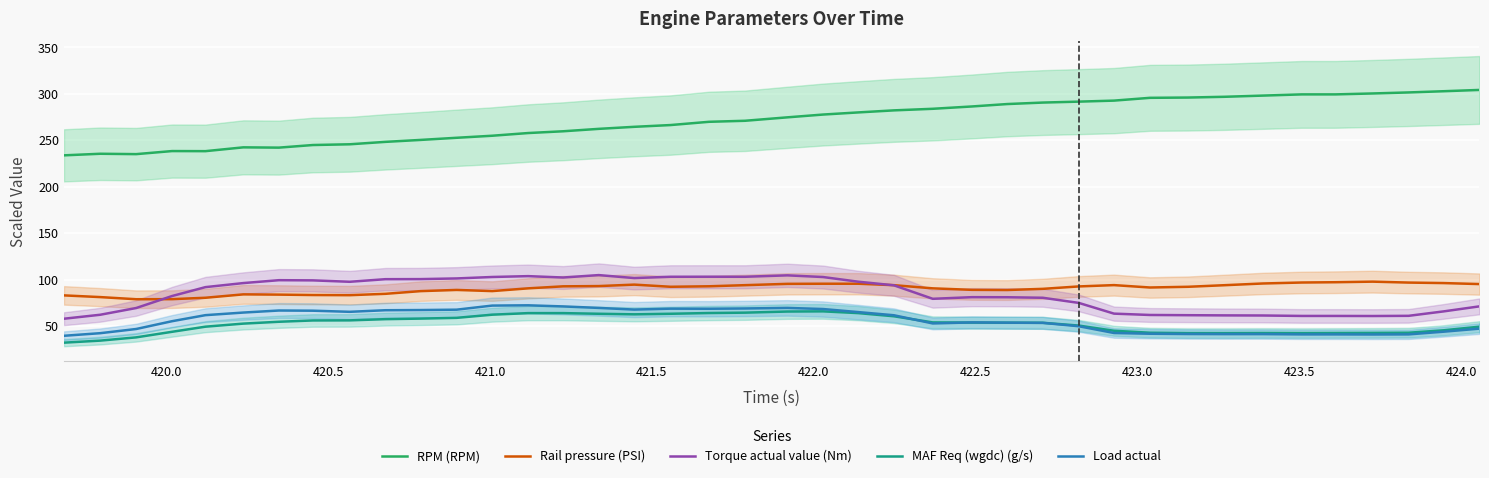

True or false: RPM (RPM) and Load actual cross at least once.

False